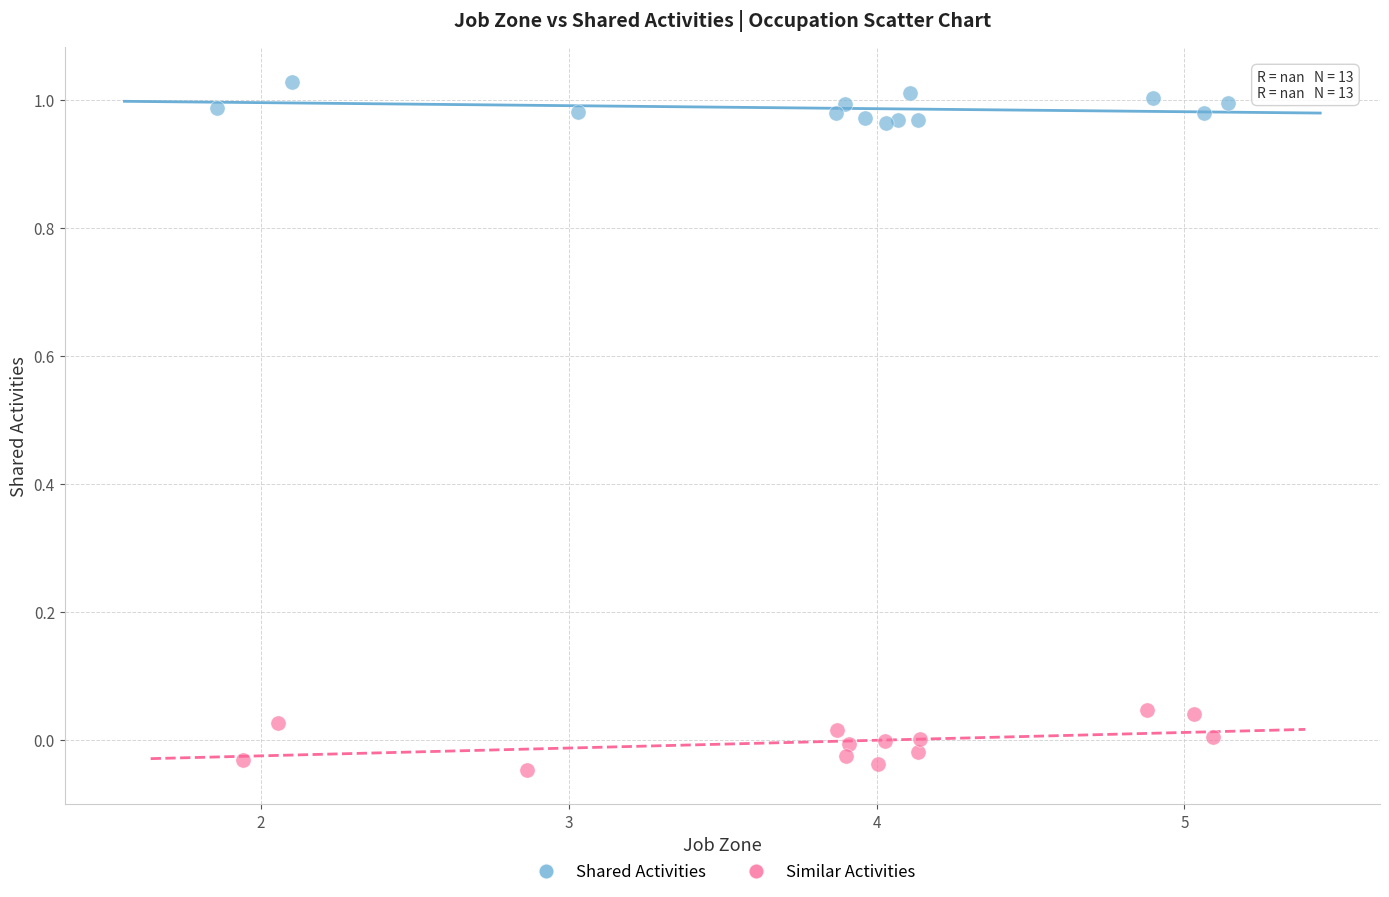

Which series has the widest spread of Y values?

Similar Activities